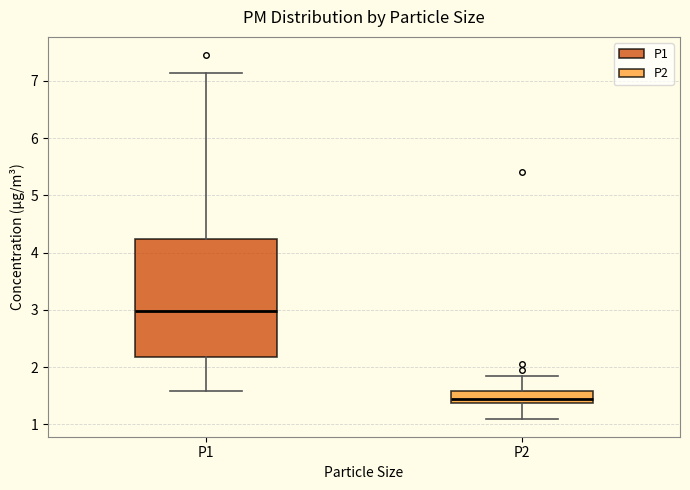

Comparing the boxes themselves (not the whiskers), which one is the tallest?

P1